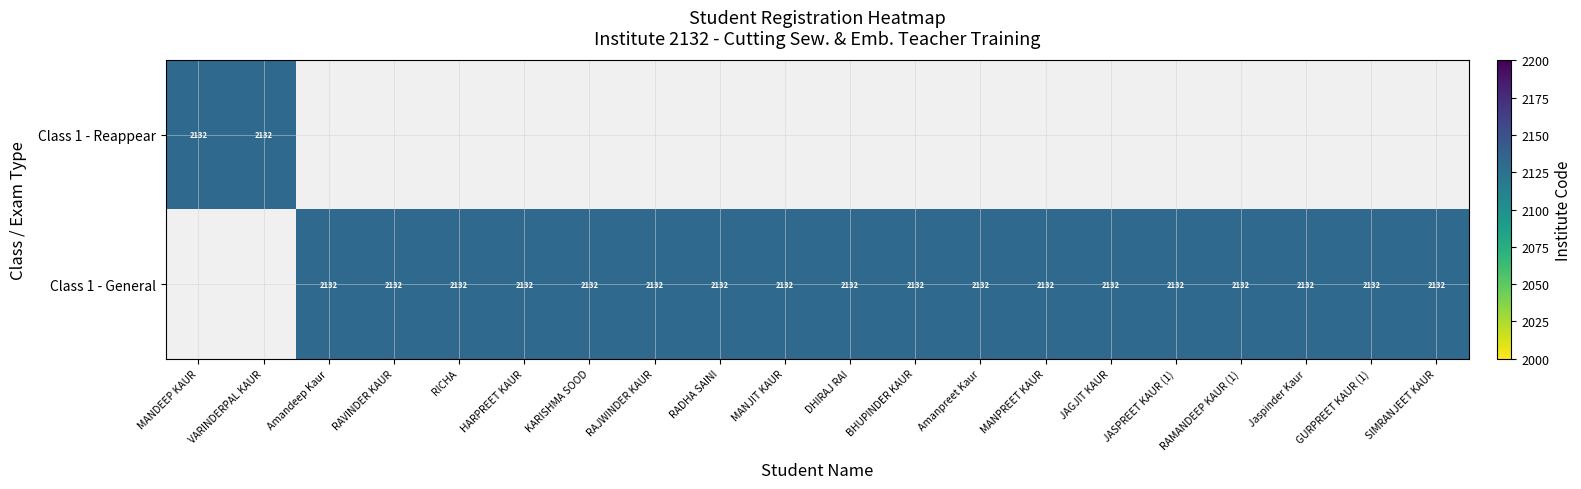

What is the maximum value shown in the chart?

2132